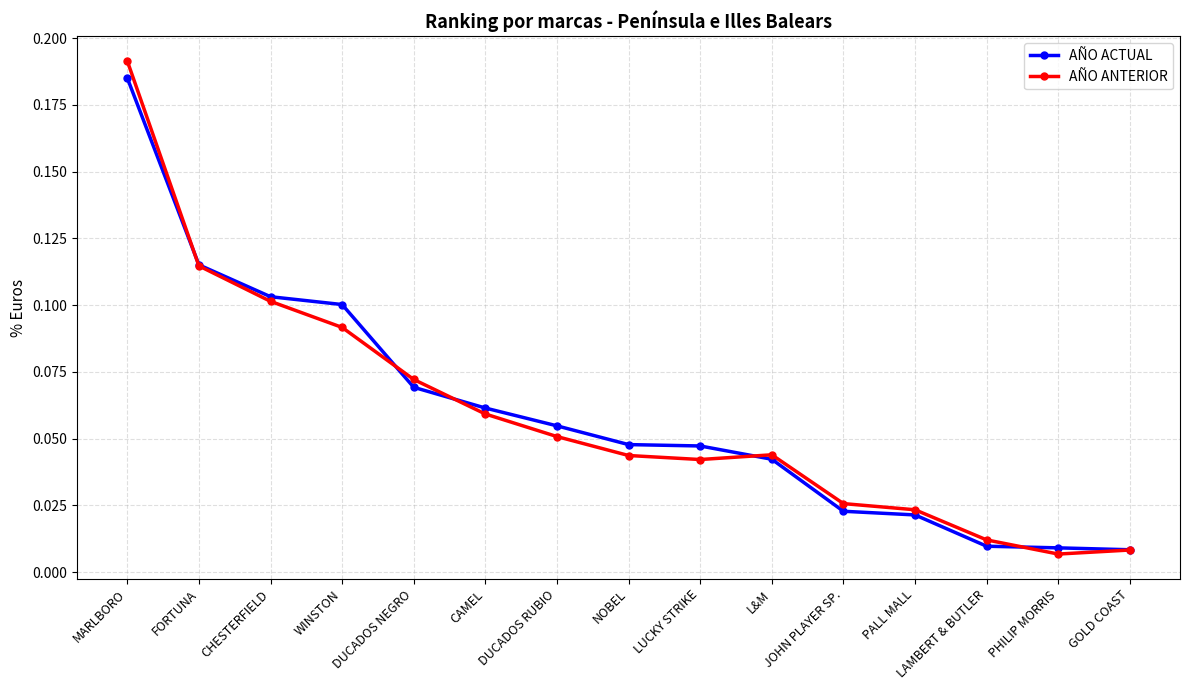

The AÑO ACTUAL series shows 0.1 at DUCADOS NEGRO. True or false?

True